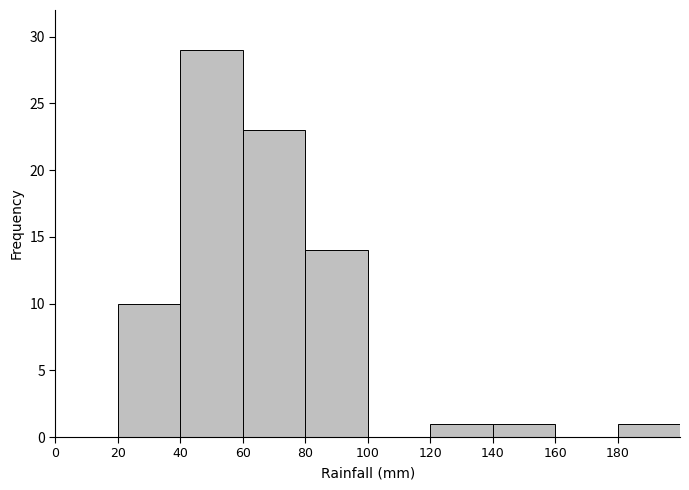

What is the height of the bar covering 40 to 60 on the x-axis? The values are not printed on the chart, so give them approximately, as read against the axis.

29